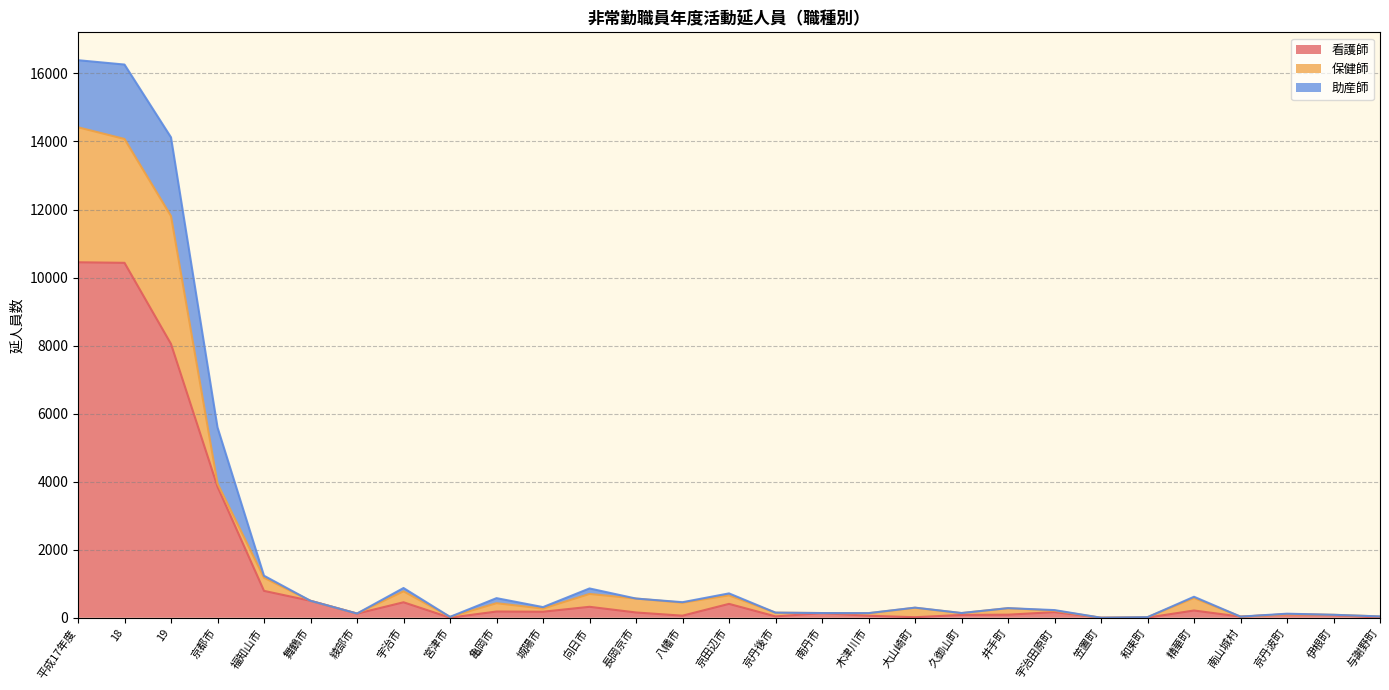

Which series has the largest range (max minus min)?

看護師